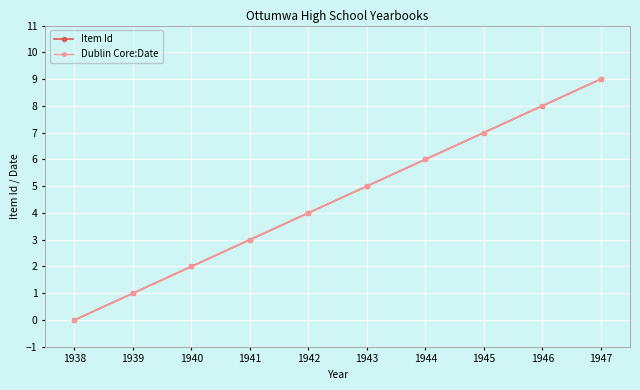

Is this an area chart (filled region under the line)?

No